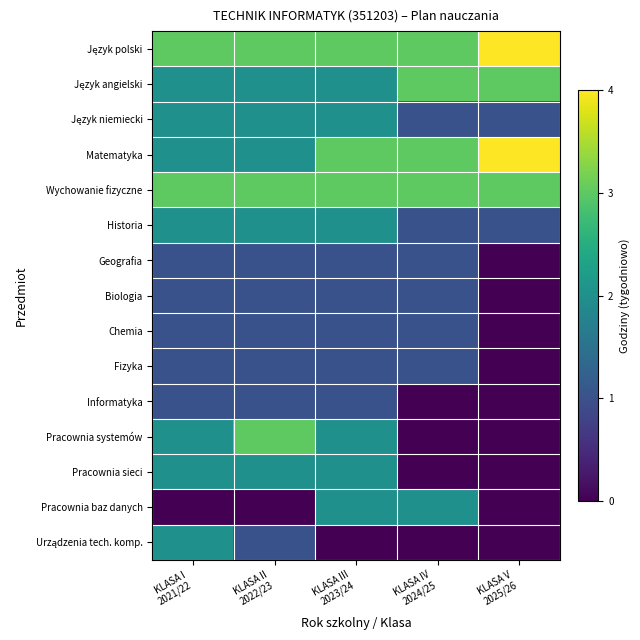

Which has a higher value, KLASA III
2023/24 or KLASA II
2022/23?

KLASA III
2023/24